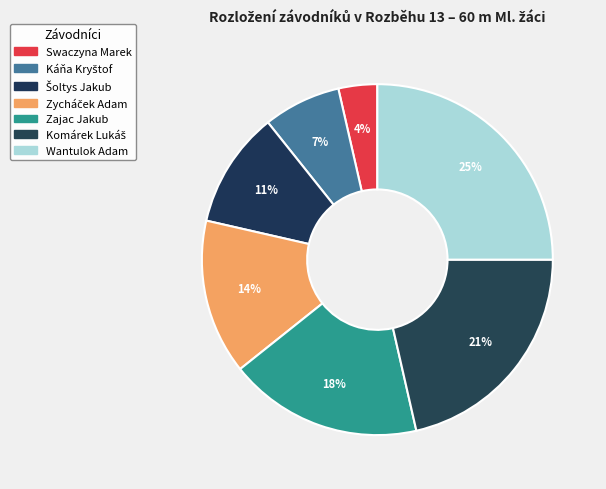

How many segments does this pie chart have?

7